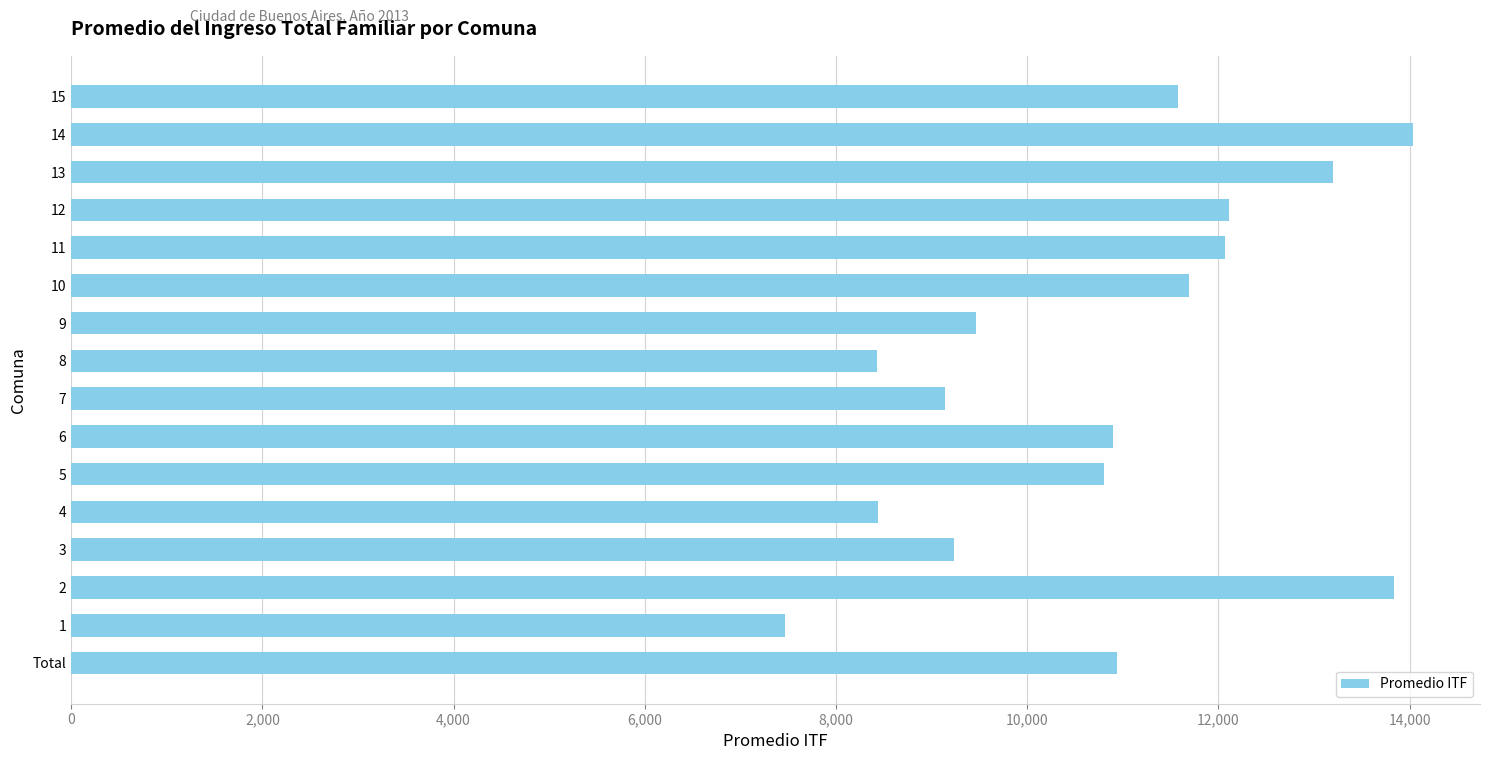

What value does the data have at 11, to the nearest 100?

12100